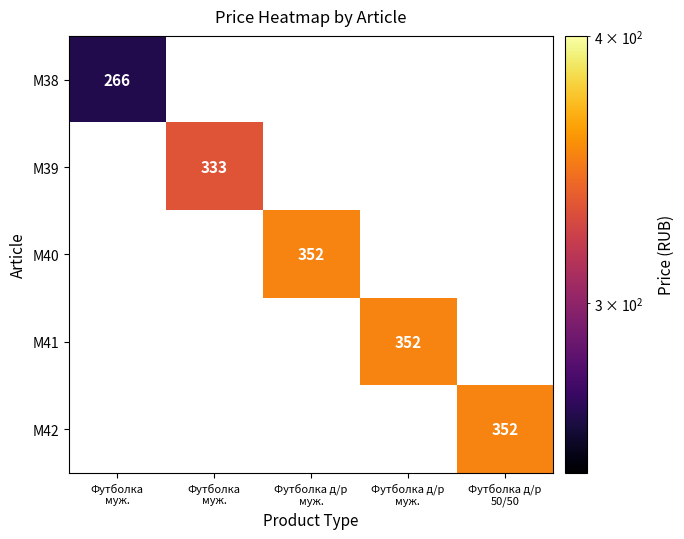

Rank the series by their maximum value, from lowest to highest.

M38, M39, M40, M41, M42